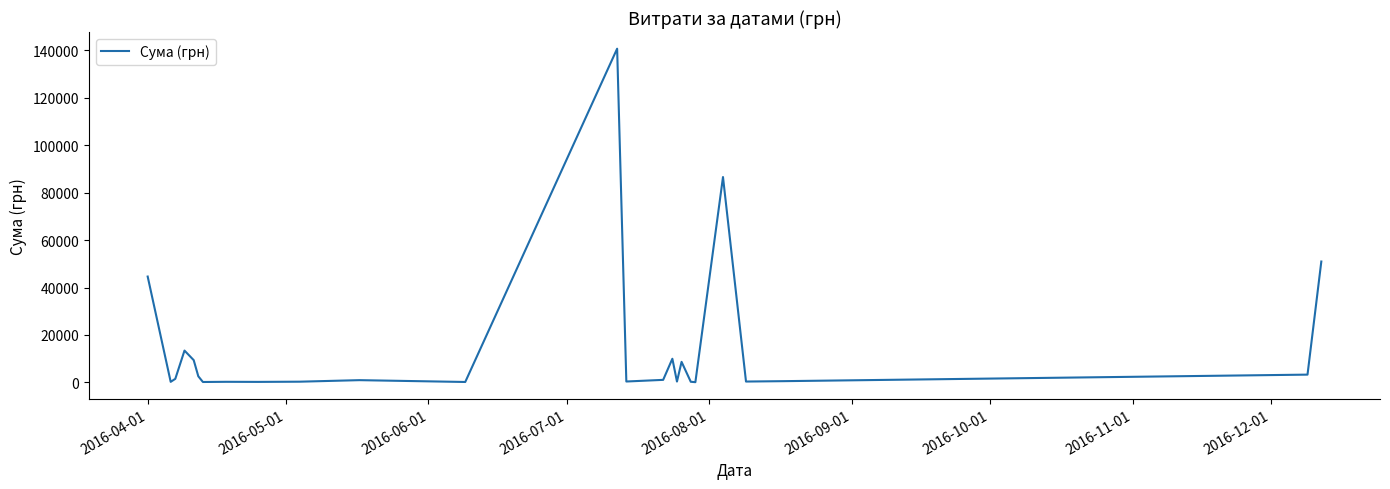

What is the greatest value displayed?

140706.2